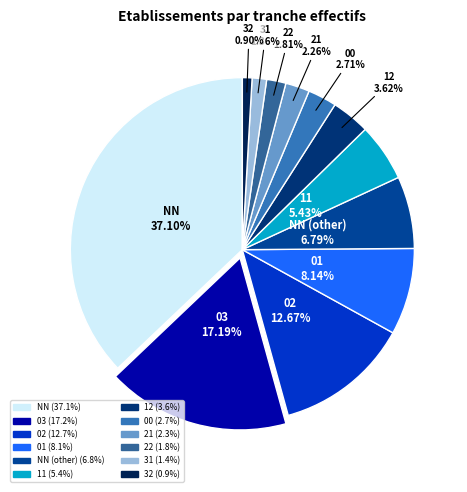

To the nearest percent, what is the average slice percentage?

8%